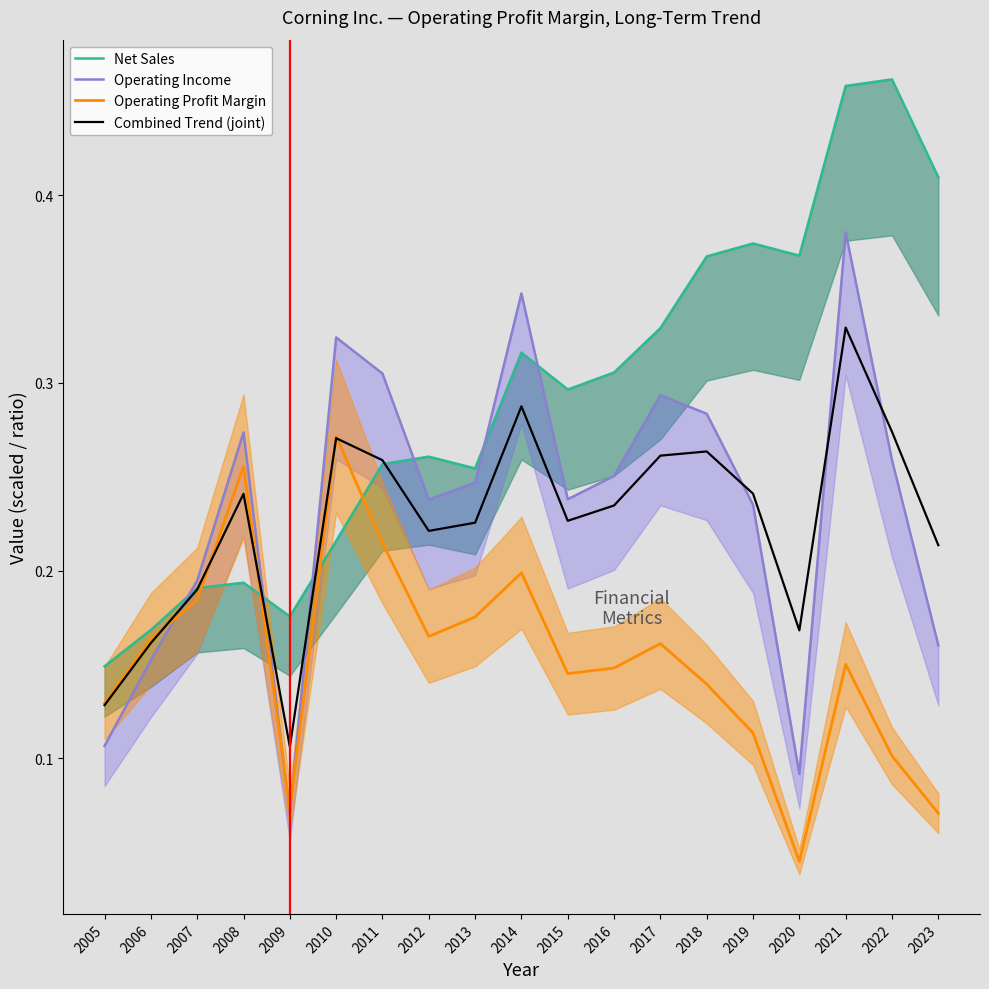

Is it true that Operating Income equals 0.3 at 2006?

False